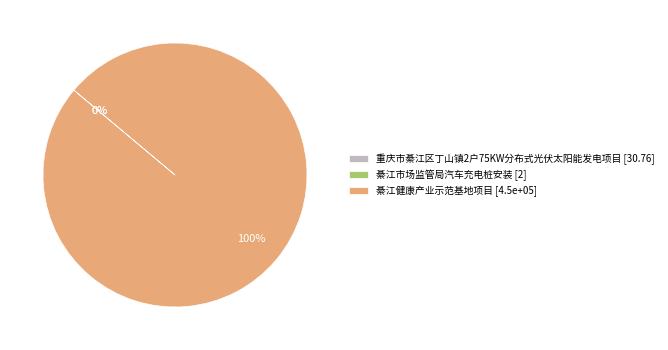

Is 綦江健康产业示范基地项目 [4.5e+05] the majority of the pie?

Yes